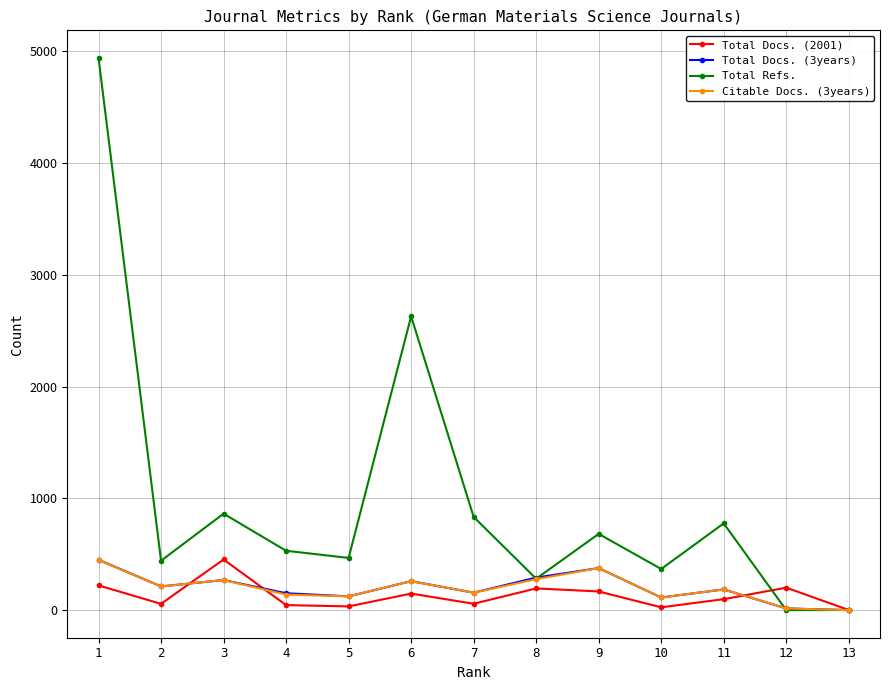

What is the approximate value of Total Docs. (3years) at 4?

151